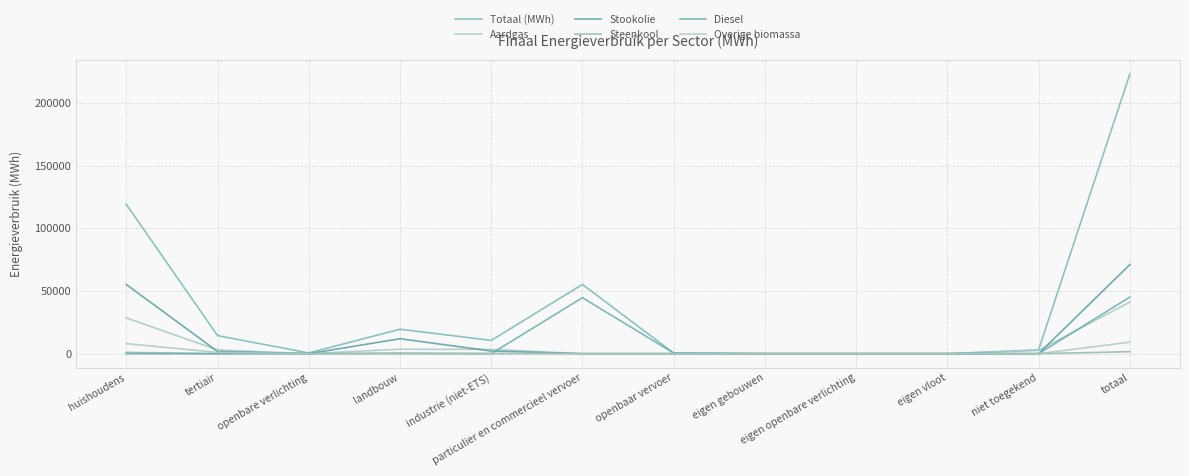

In Totaal (MWh), how many points are lower than both neighbors (excluding endpoints)?

2